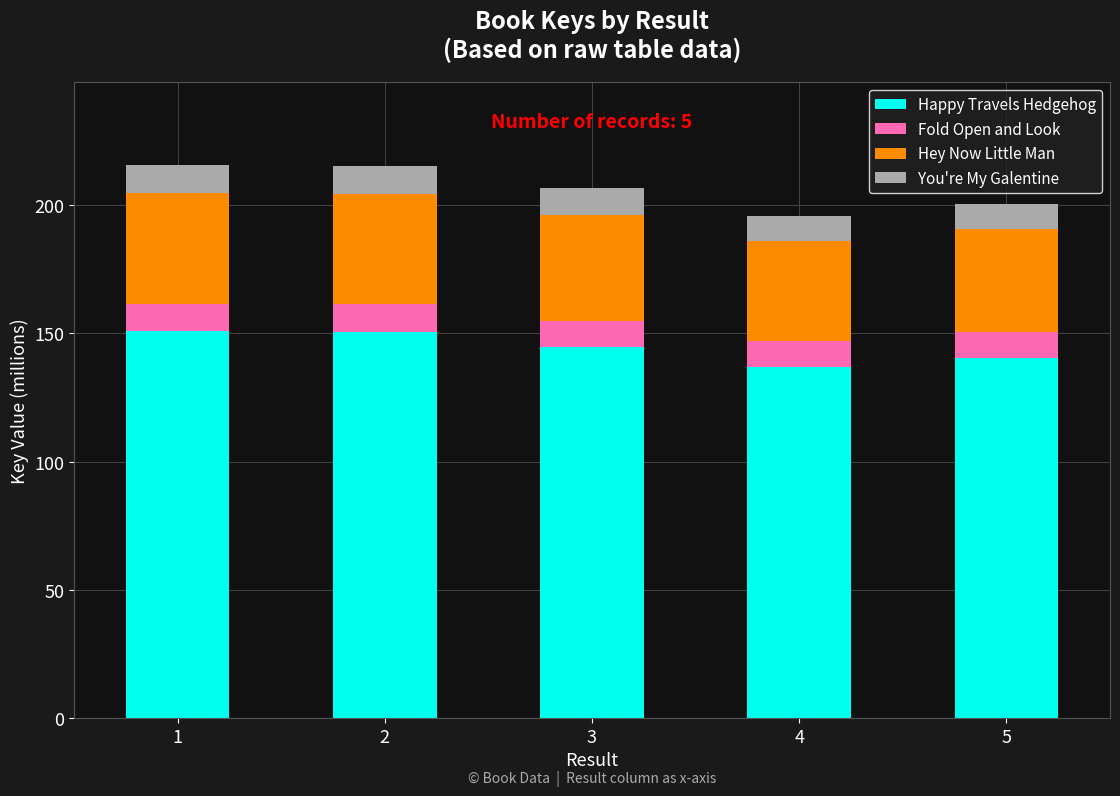

What is the total value across all series at 1?

215.5